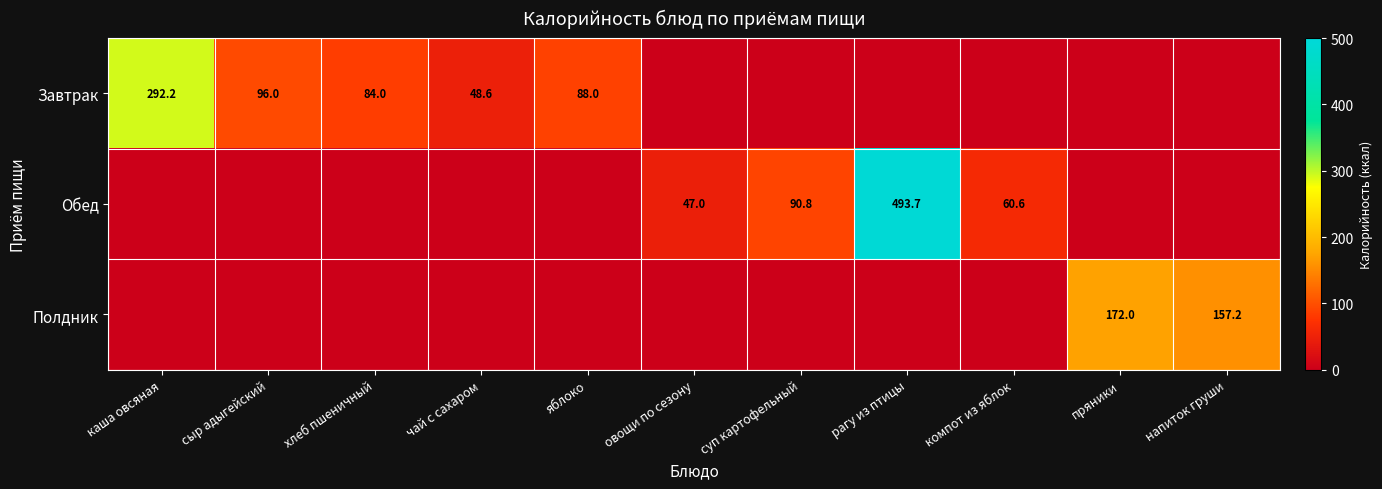

True or false: Обед has a value of 493.7 at рагу из птицы.

True